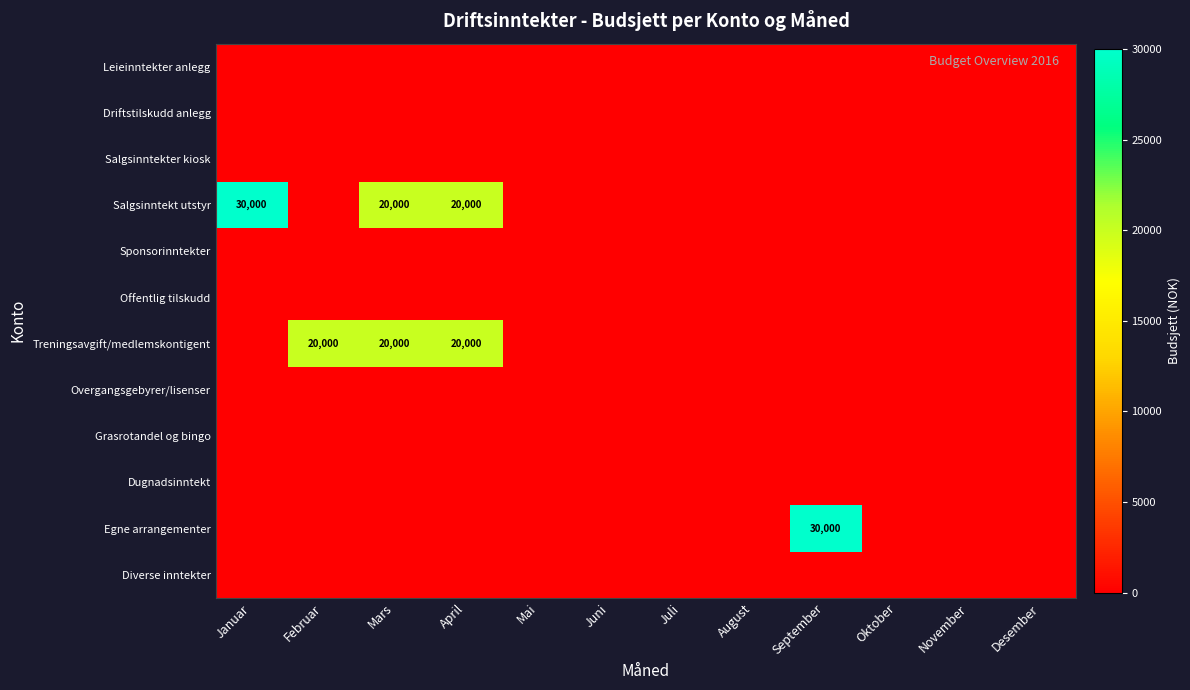

The Overgangsgebyrer/lisenser series shows 0 at April. True or false?

True